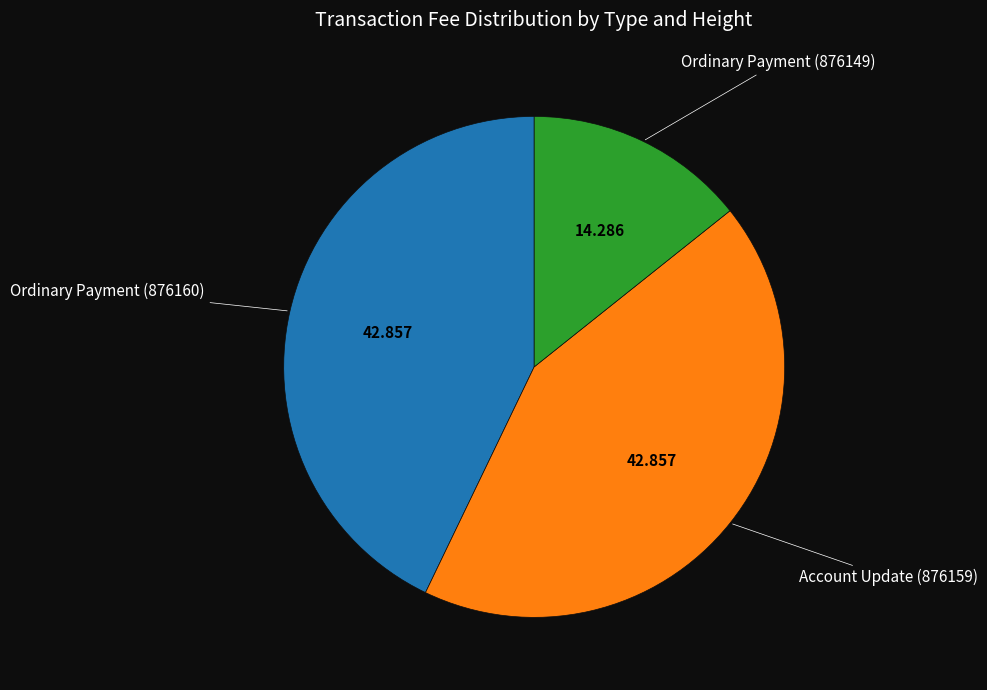

Is there a majority slice in this chart?

No